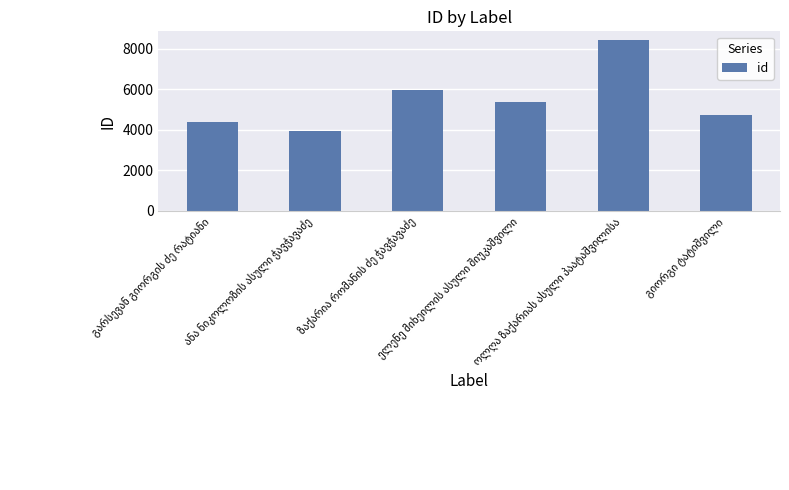

Reading left to right, list all the values displayed in this chart.

4403	3934	5966	5365	8437	4708